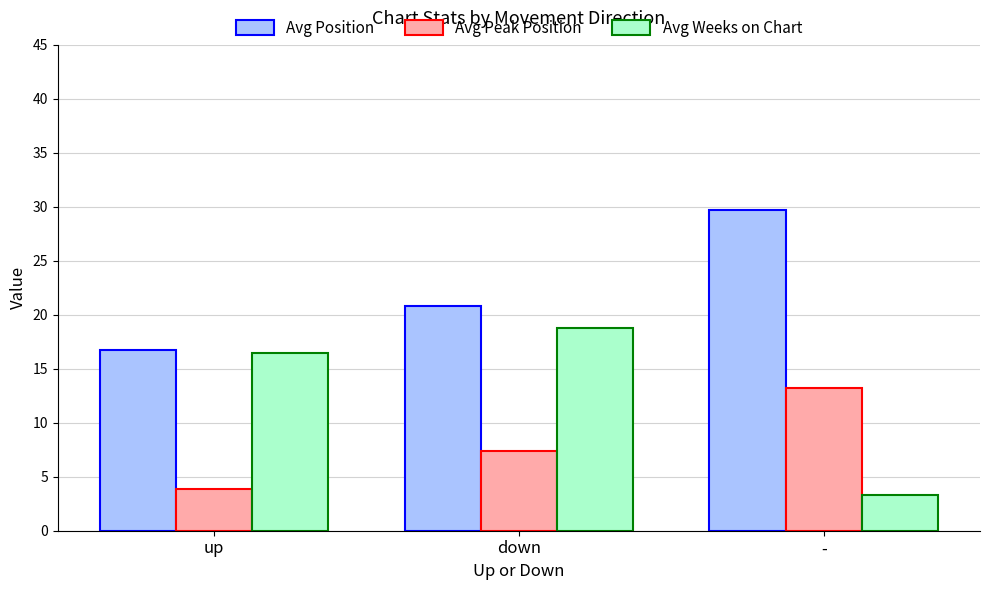

At how many categories does at least one series exceed 22?

1